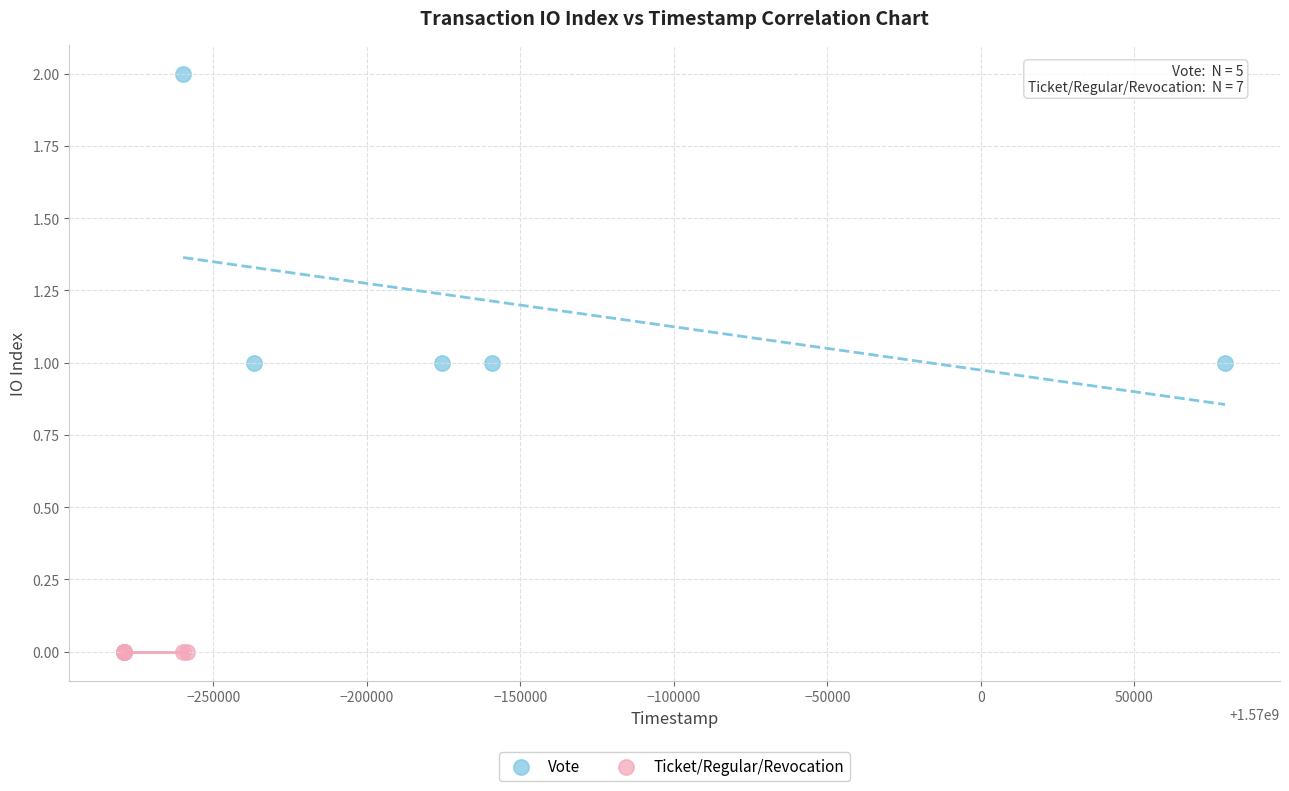

Which series reaches the maximum Y coordinate?

Vote